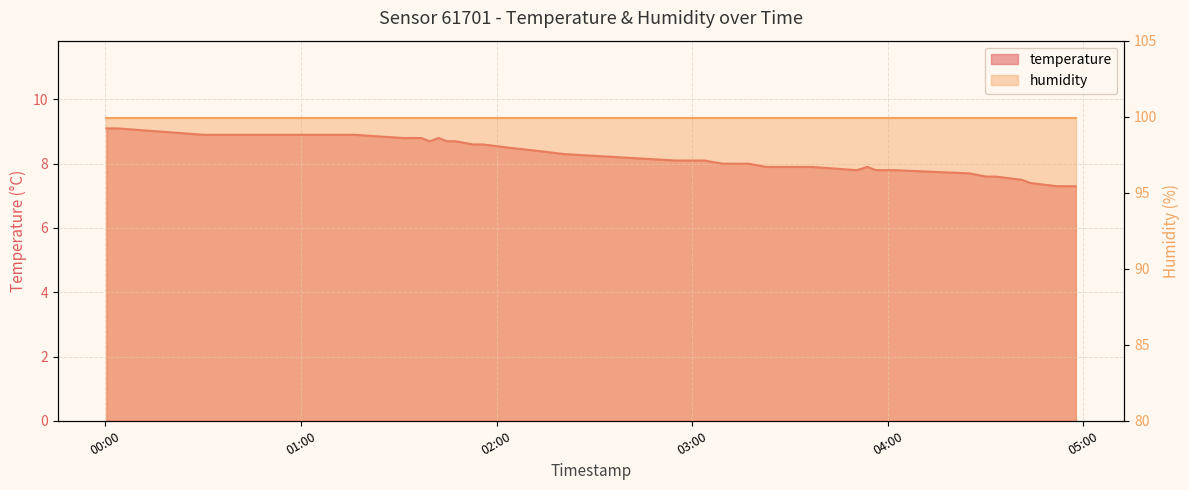

Which label corresponds to the largest value in the chart?

2022-10-03T00:00:20